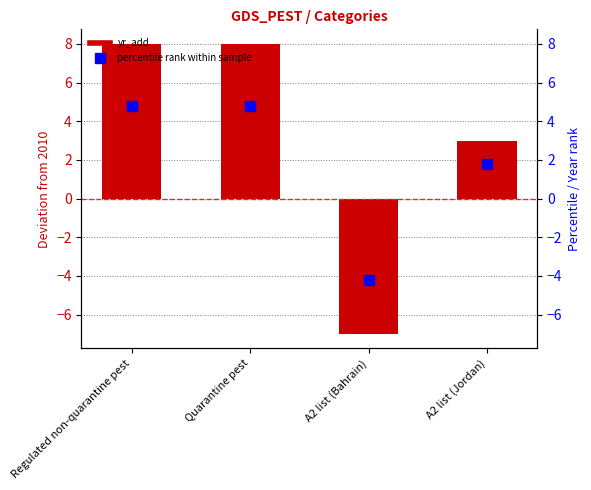

Which label corresponds to the largest value in the chart?

Regulated non-quarantine pest